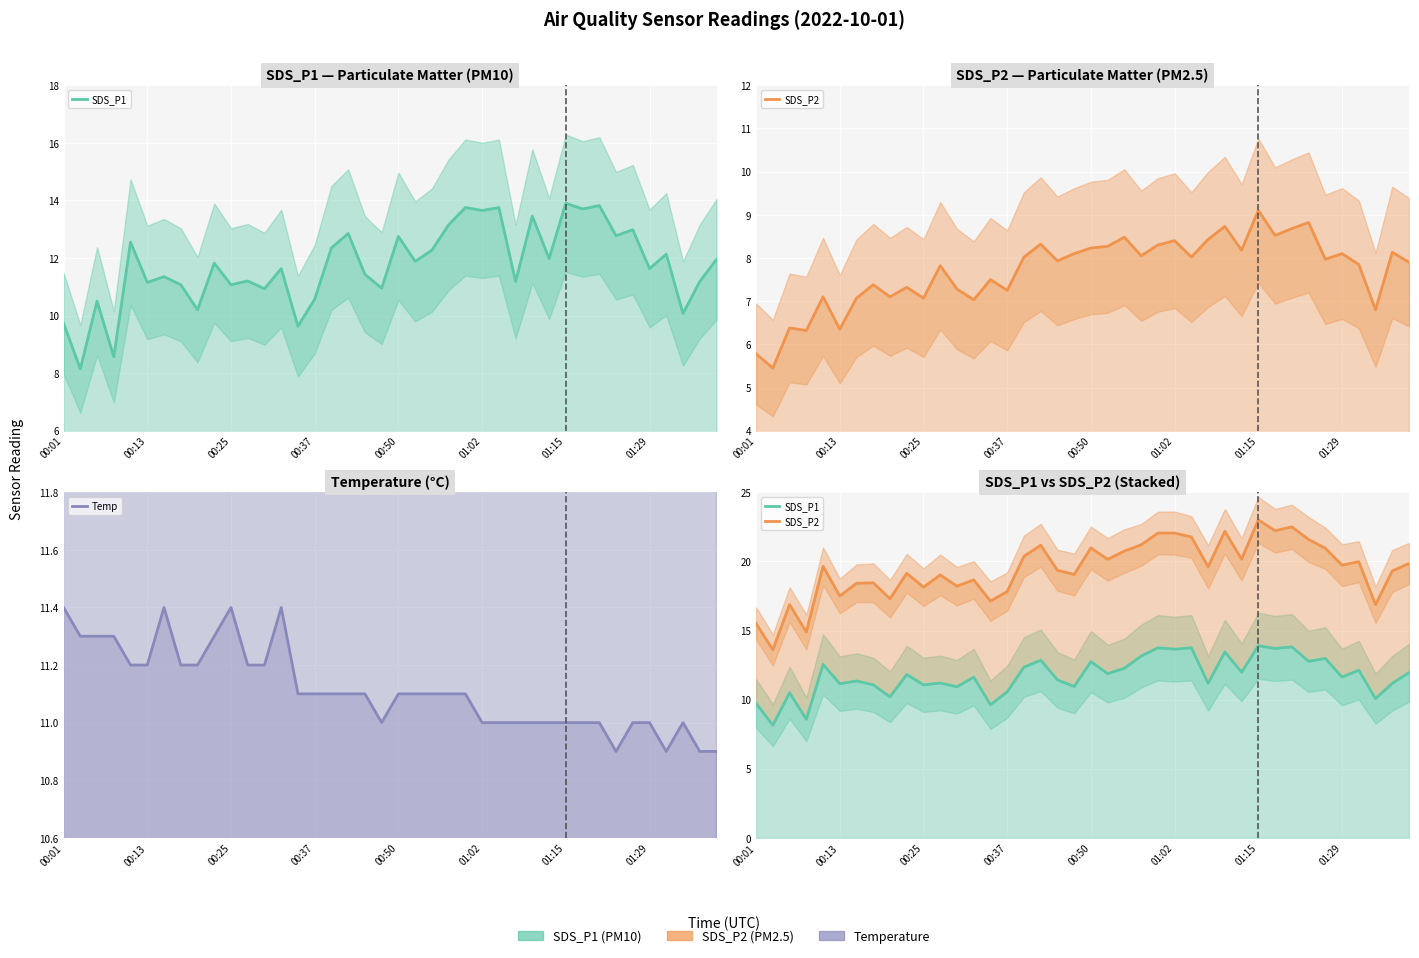

What is the difference between the highest and lowest values at 12?

7.3